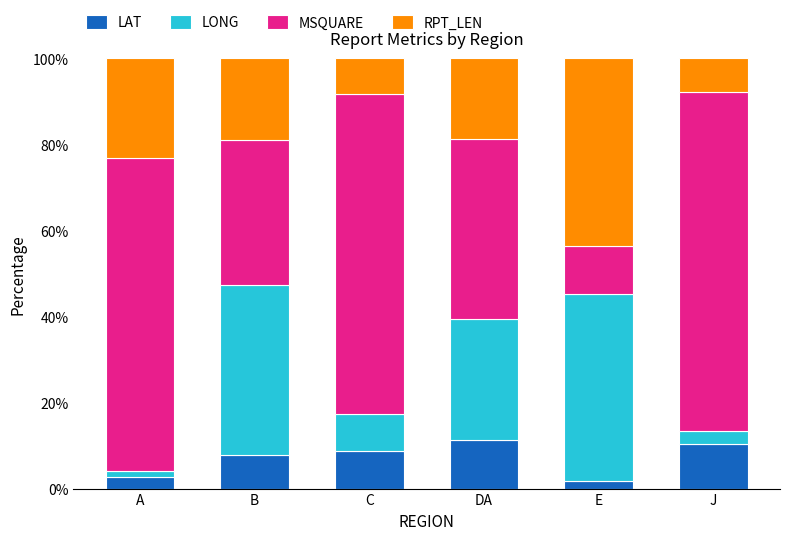

The value of LONG at B is 61.0. True or false?

False